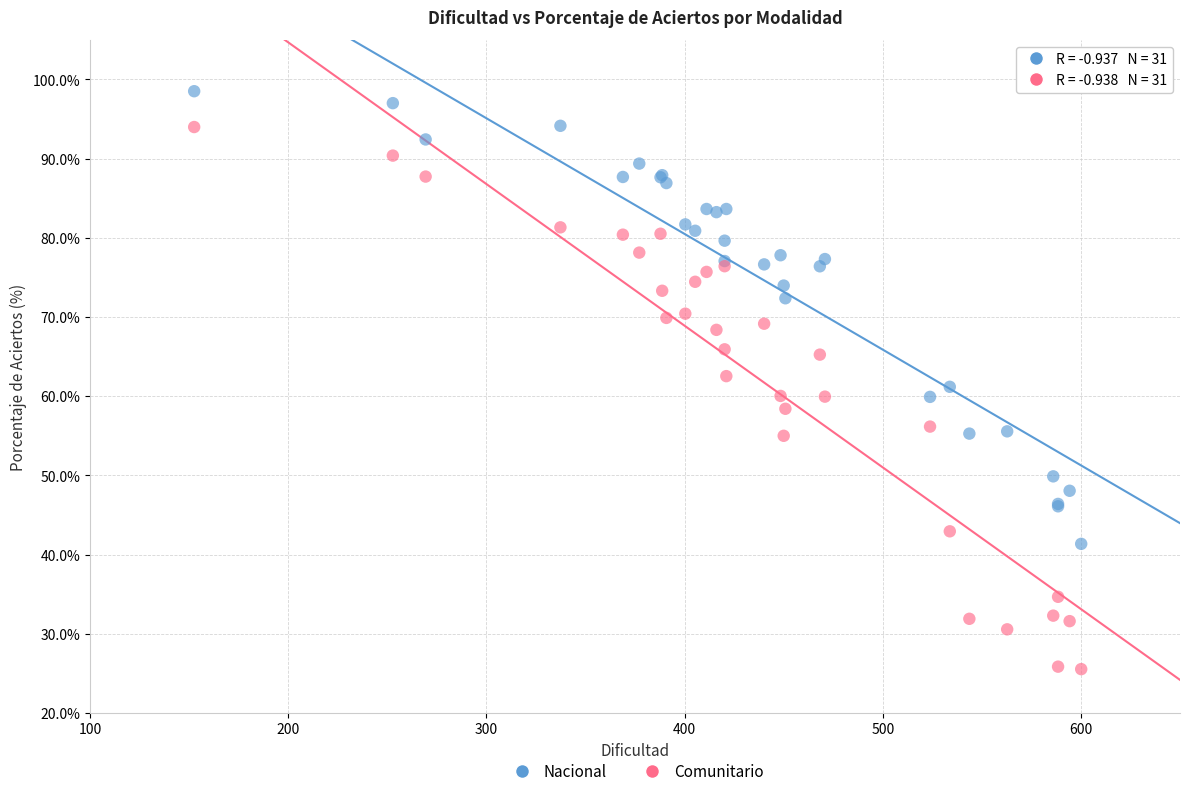

Which series reaches the maximum Y coordinate?

Nacional